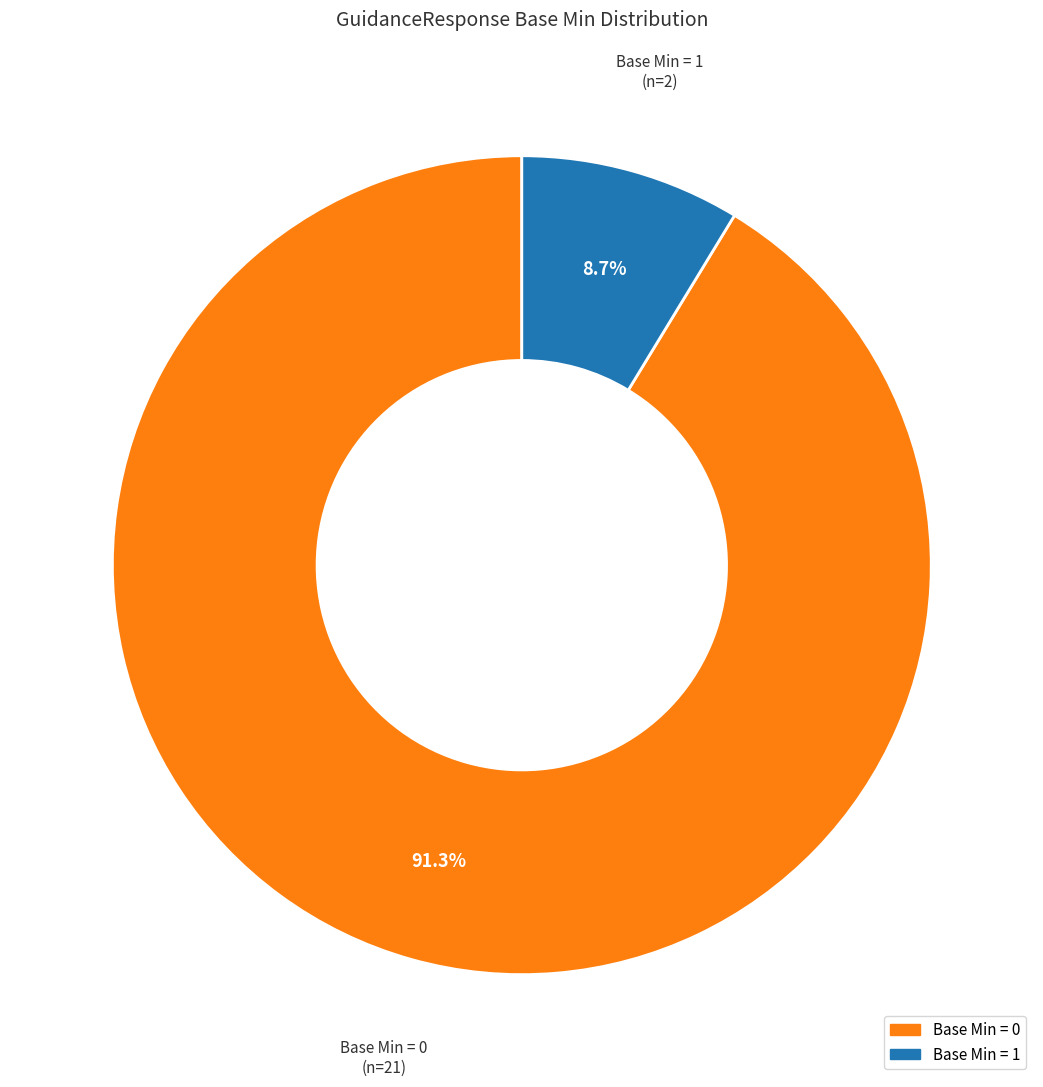

Does any single category account for the majority?

Yes